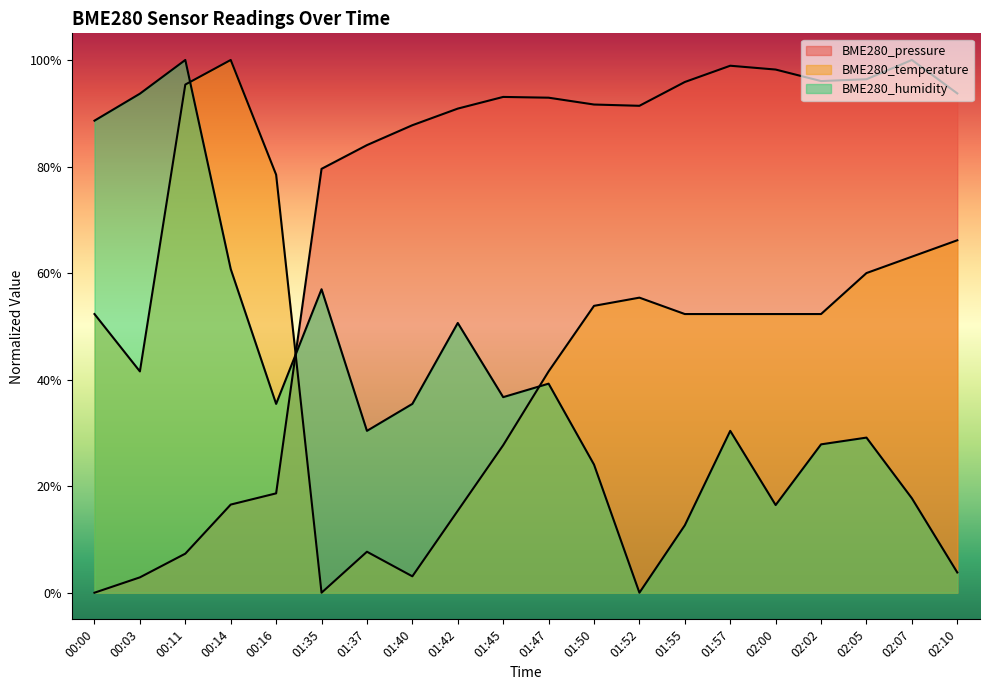

The BME280_temperature series shows 0.0 at 01:35. True or false?

True